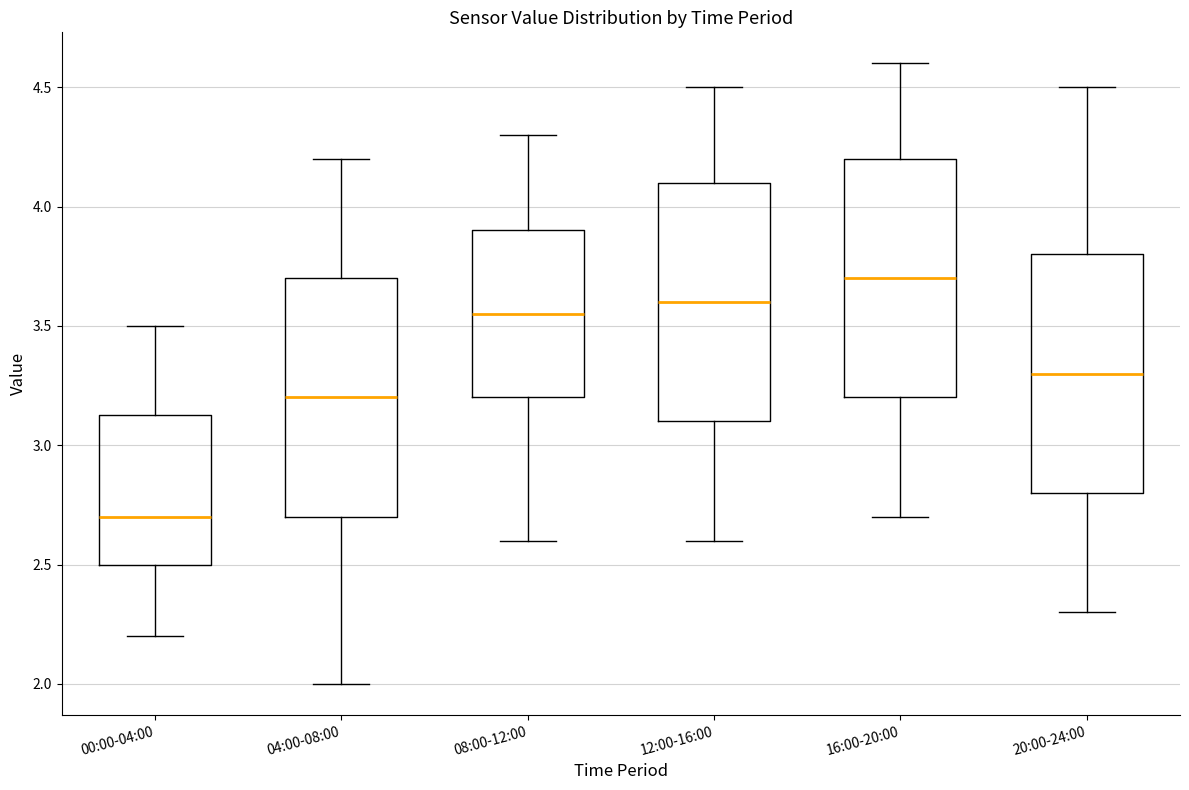

Where does the lower whisker of the box for 00:00-04:00 end on the y-axis? The values are not printed on the chart, so give them approximately, as read against the axis.

2.20